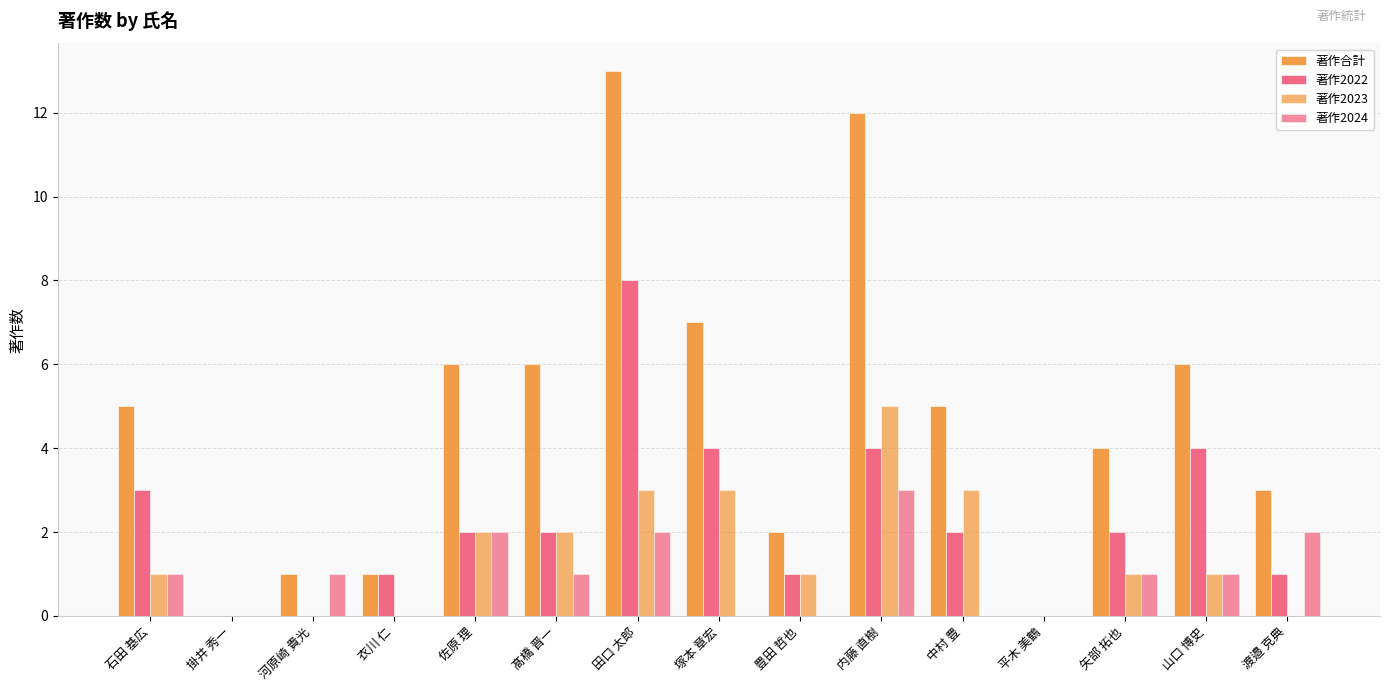

What is the difference between the second highest and minimum values in the 著作2024 series?

2